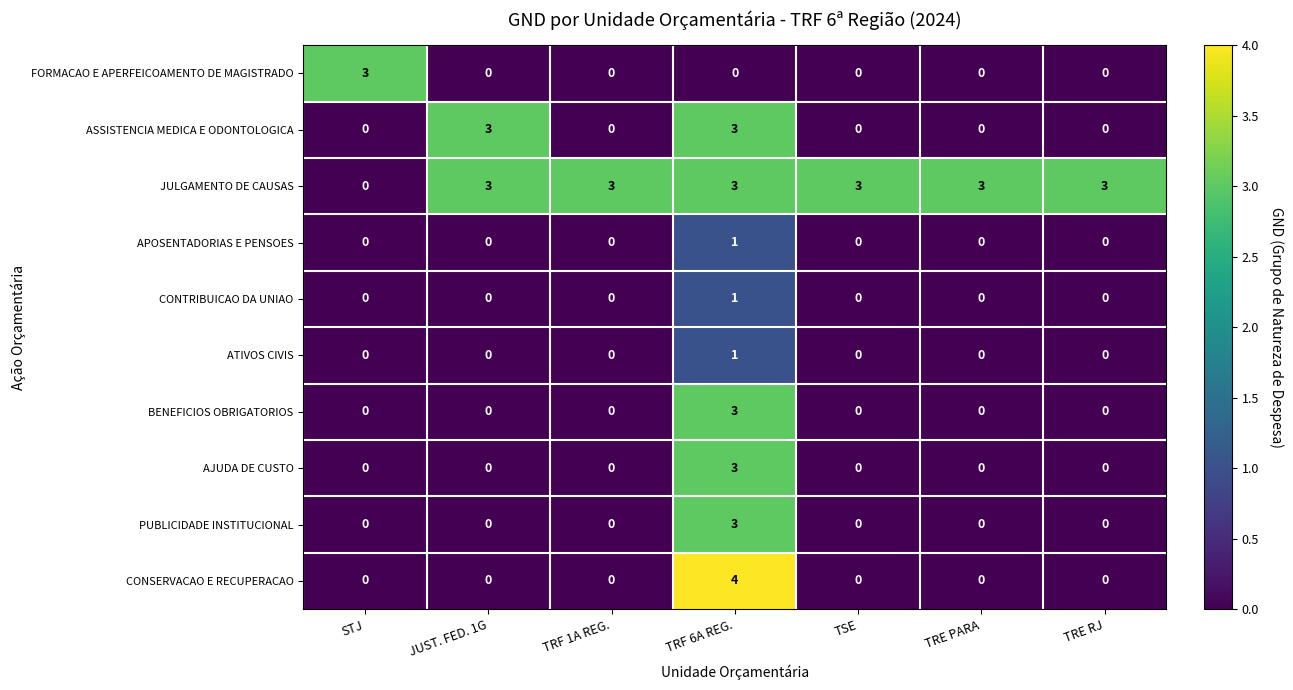

What is the total value across all series at TRF 1A REG.?

3